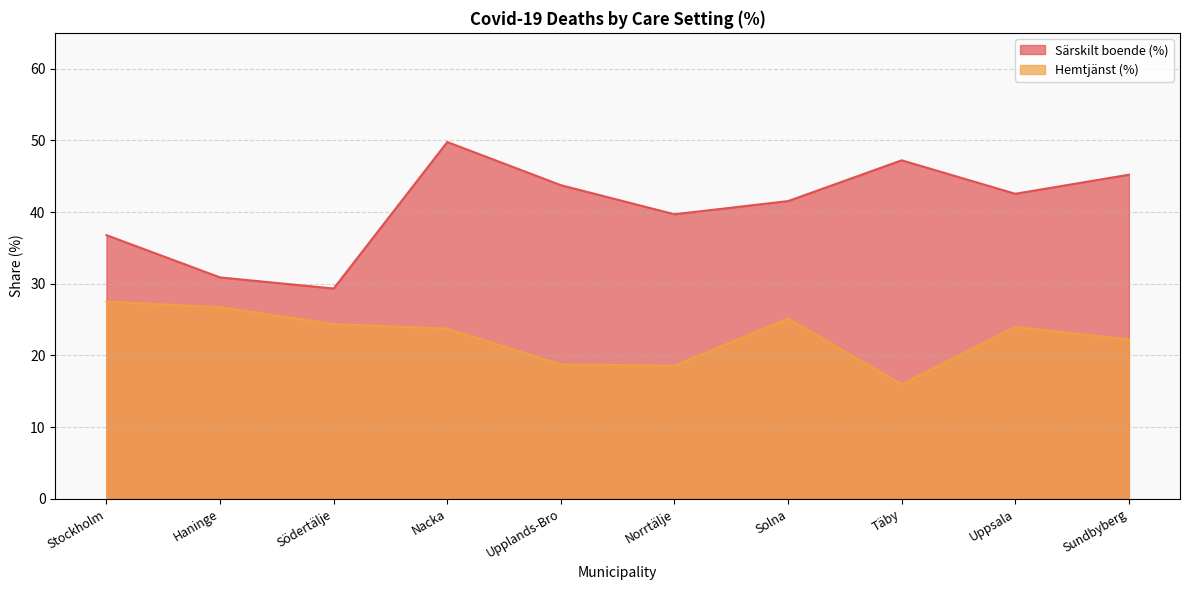

In Särskilt boende (%), how many points are higher than both neighbors (excluding endpoints)?

2